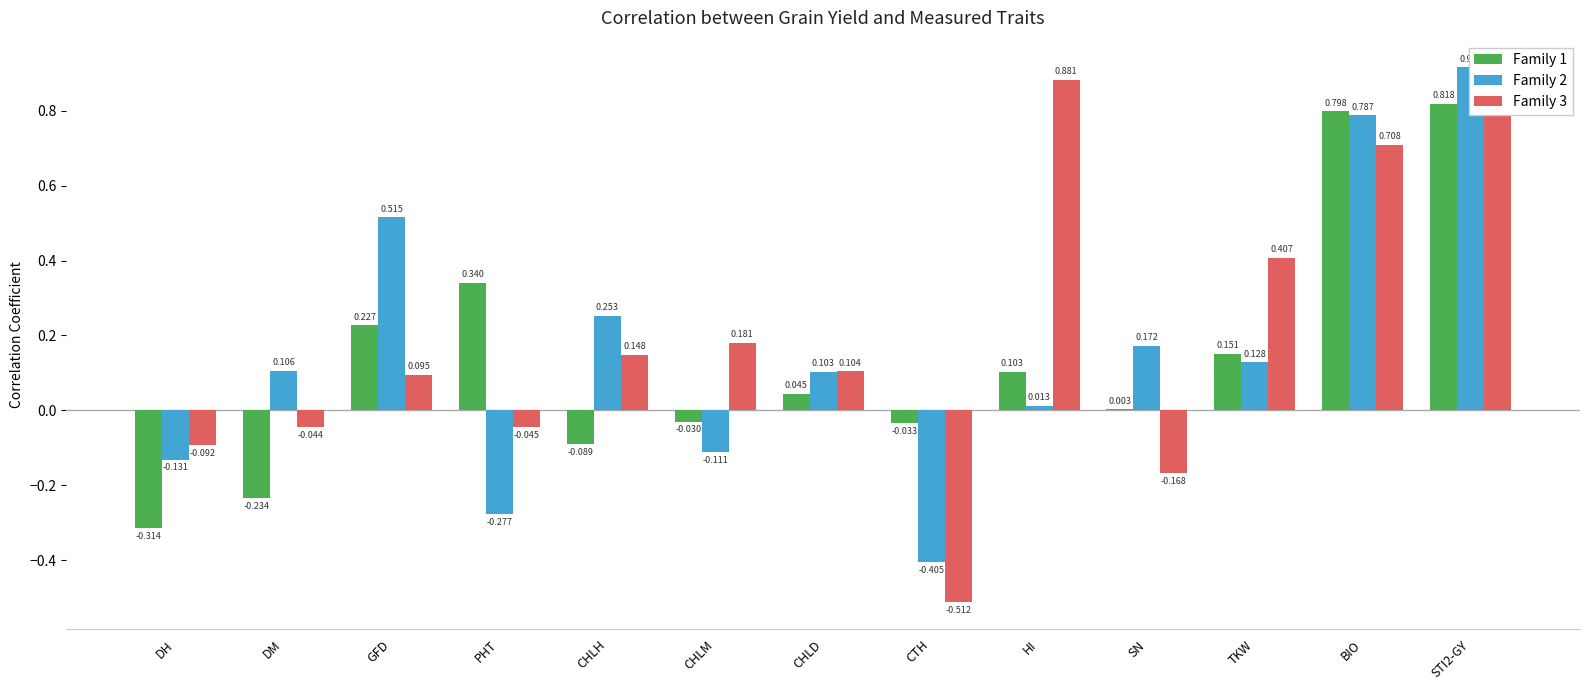

Reading left to right, list all the values displayed in this chart.

Family 1: DH=-0.3	DM=-0.2	GFD=0.2	PHT=0.3	CHLH=-0.1	CHLM=-0.0	CHLD=0.0	CTH=-0.0	HI=0.1	SN=0.0	TKW=0.2	BIO=0.8	STI2-GY=0.8
Family 2: DH=-0.1	DM=0.1	GFD=0.5	PHT=-0.3	CHLH=0.3	CHLM=-0.1	CHLD=0.1	CTH=-0.4	HI=0.0	SN=0.2	TKW=0.1	BIO=0.8	STI2-GY=0.9
Family 3: DH=-0.1	DM=-0.0	GFD=0.1	PHT=-0.0	CHLH=0.1	CHLM=0.2	CHLD=0.1	CTH=-0.5	HI=0.9	SN=-0.2	TKW=0.4	BIO=0.7	STI2-GY=0.8